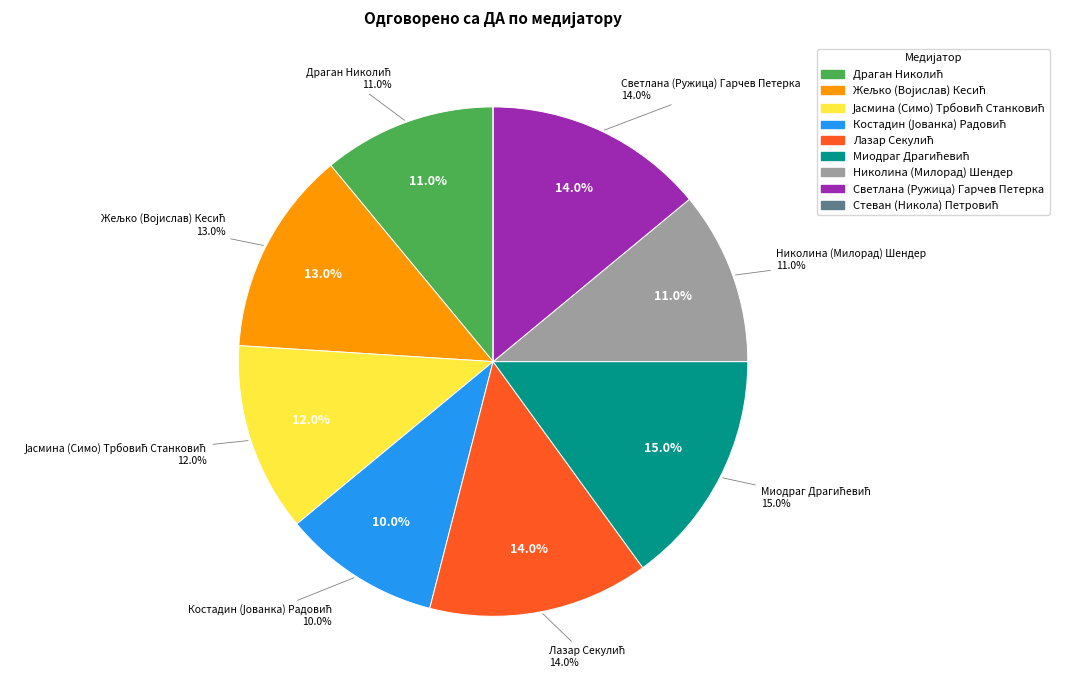

The Миодраг Драгићевић slice represents 1% of the pie. True or false?

False